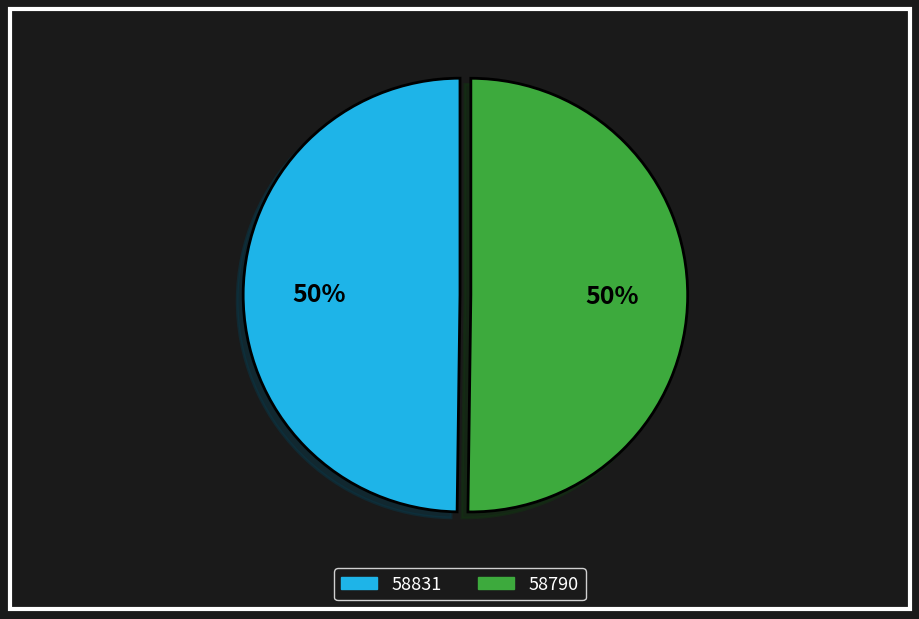

What is the ratio of the value at 58790 to the value at 58831?

1.0